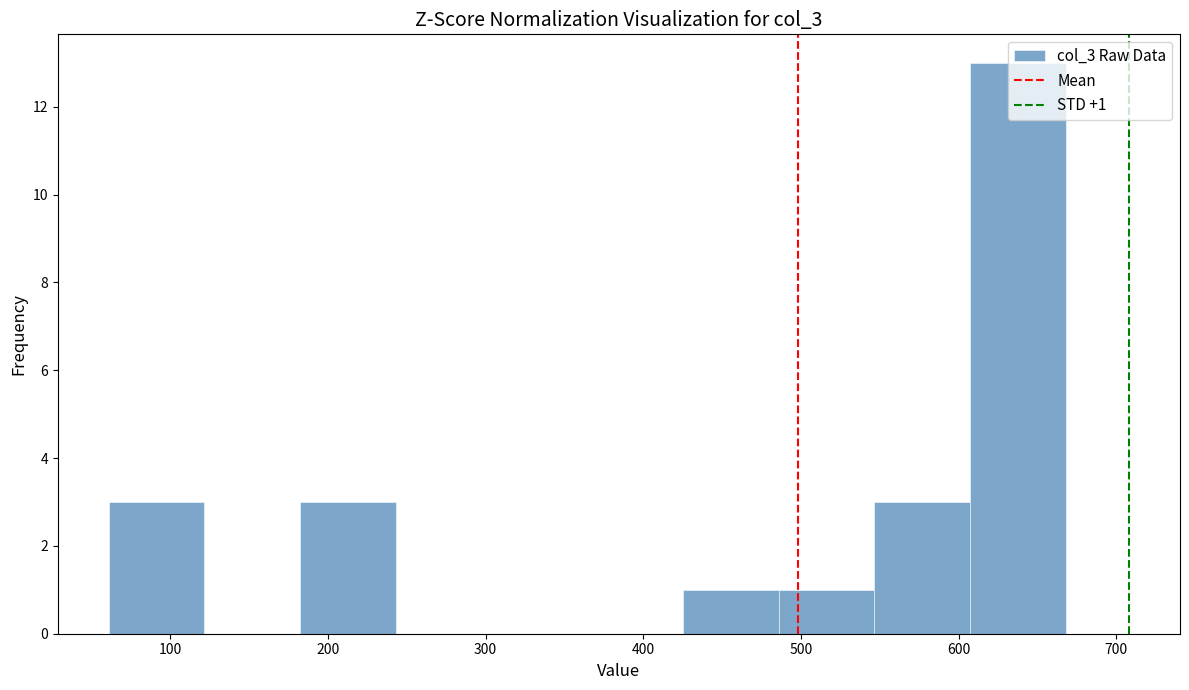

Over which range of the x-axis is the bar tallest?

610 to 670